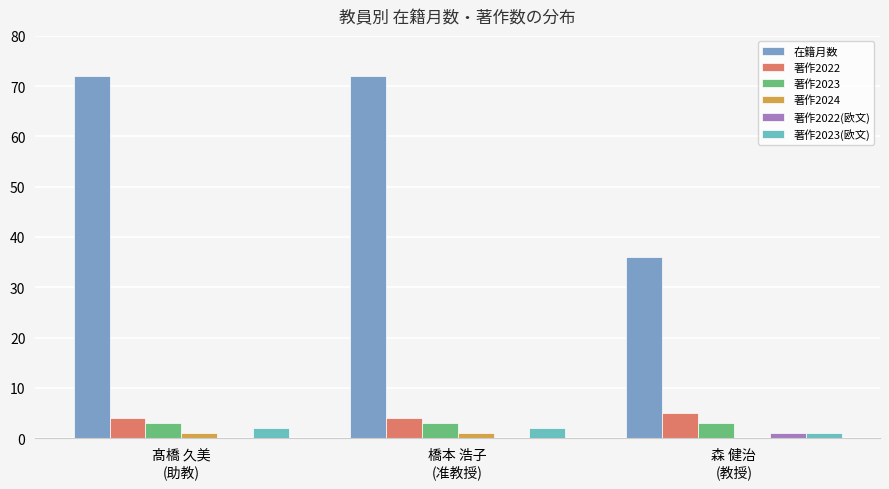

Which series has the largest total across all categories?

在籍月数